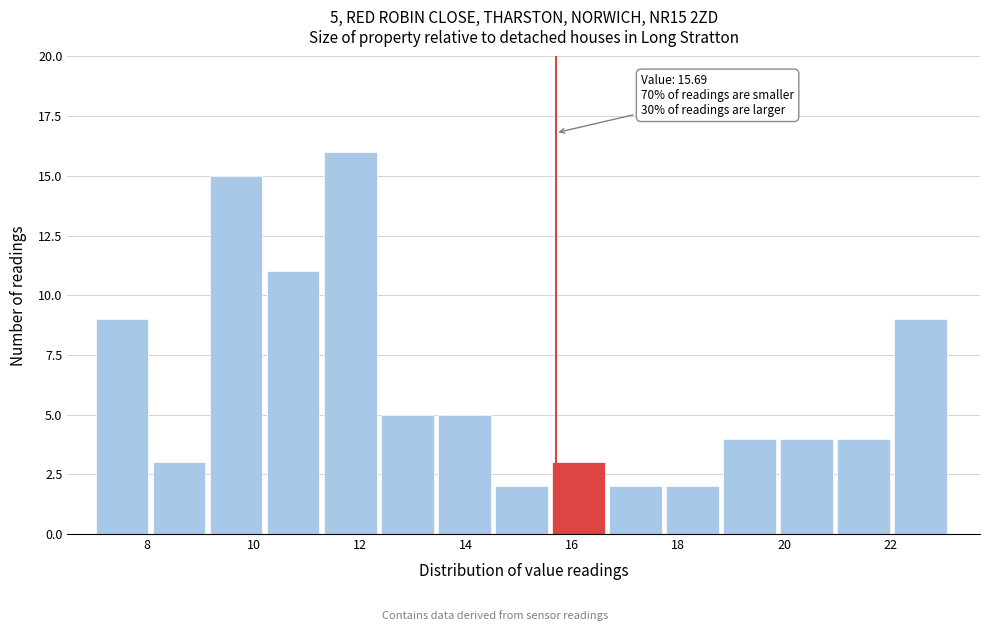

Over which range of the x-axis is the bar tallest?

11.4 to 12.4